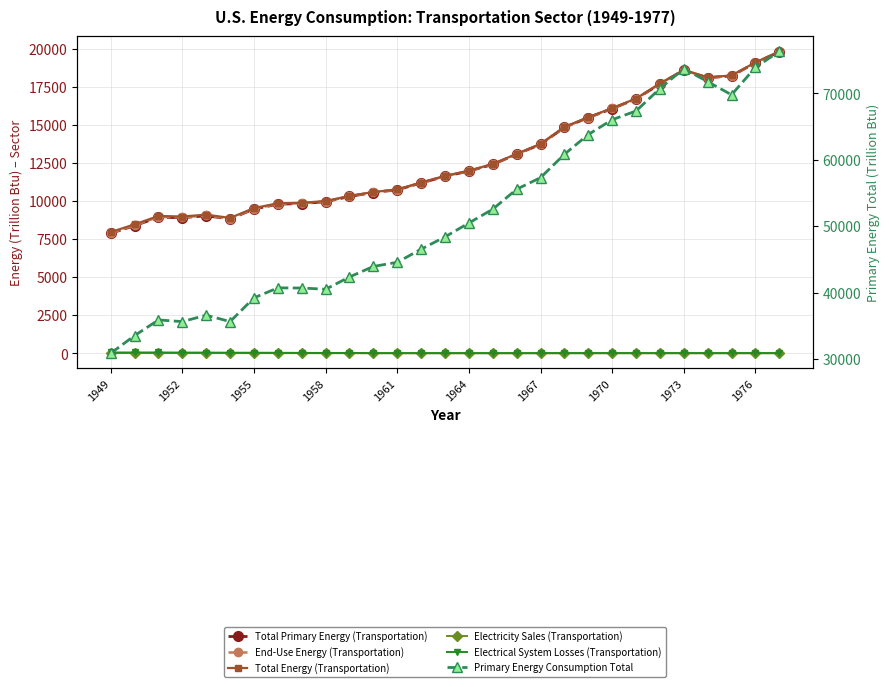

Between 18 and 26, which is larger?

26